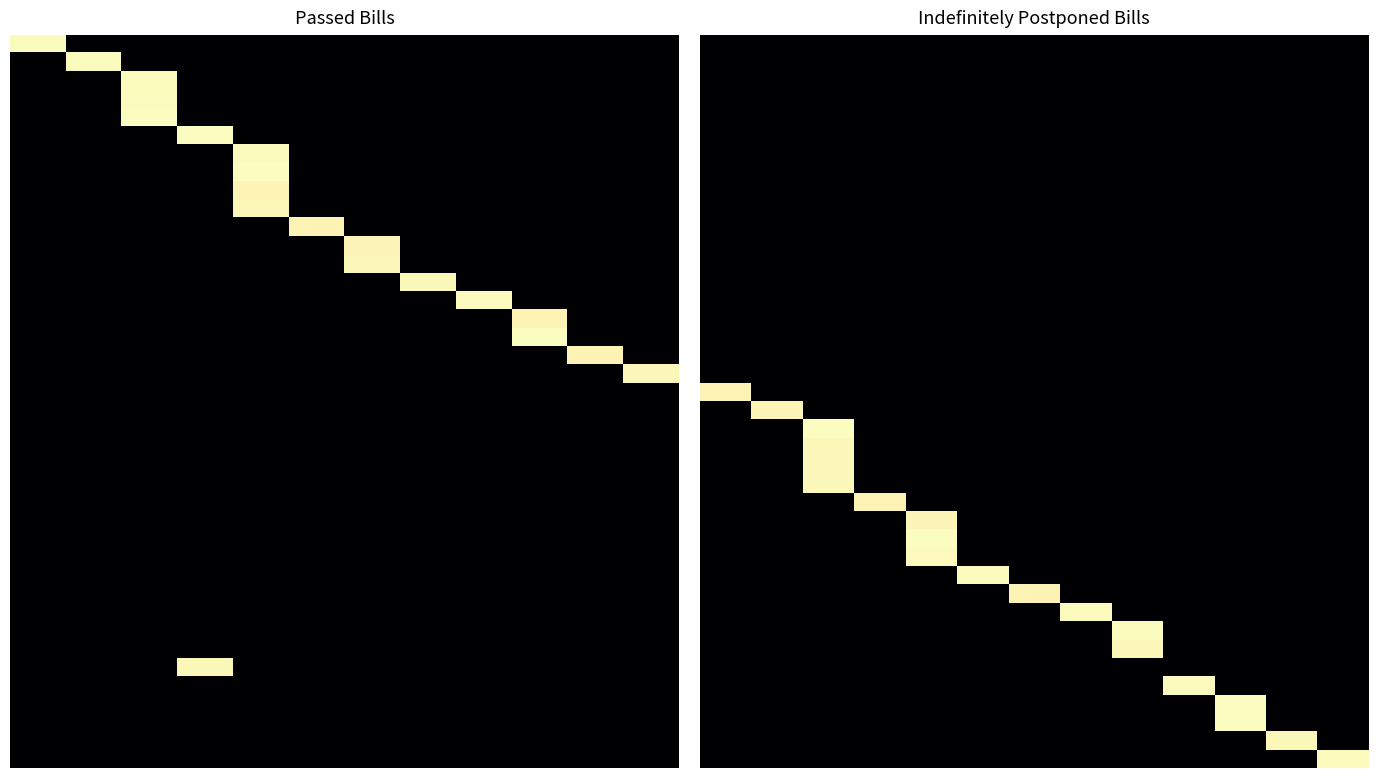

At which category is the sum across all series the highest?

2